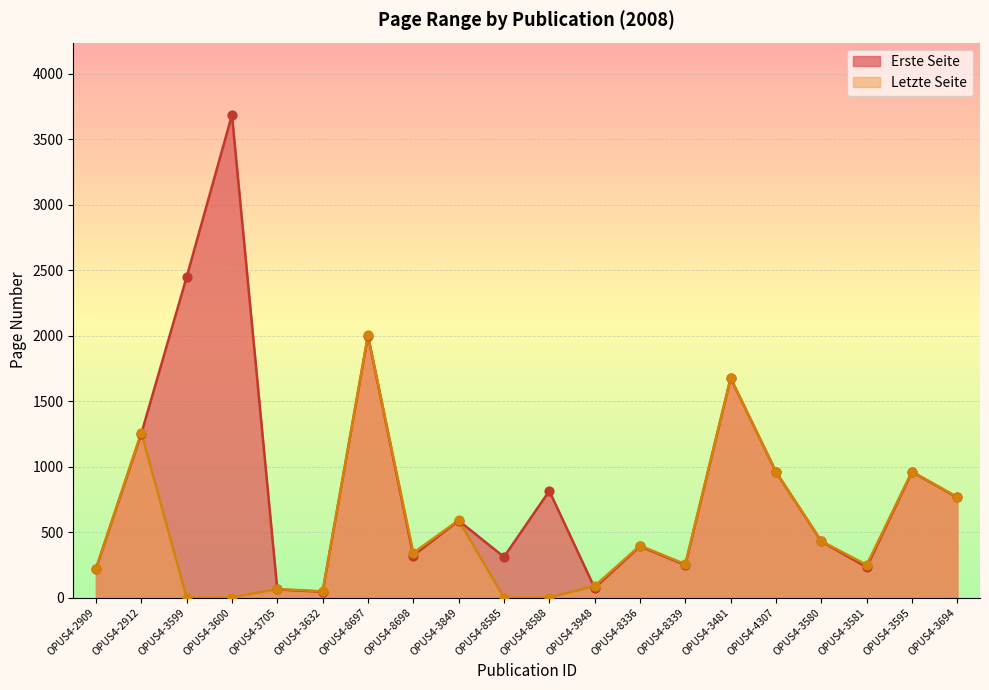

Which series has the largest total across all categories?

Erste Seite